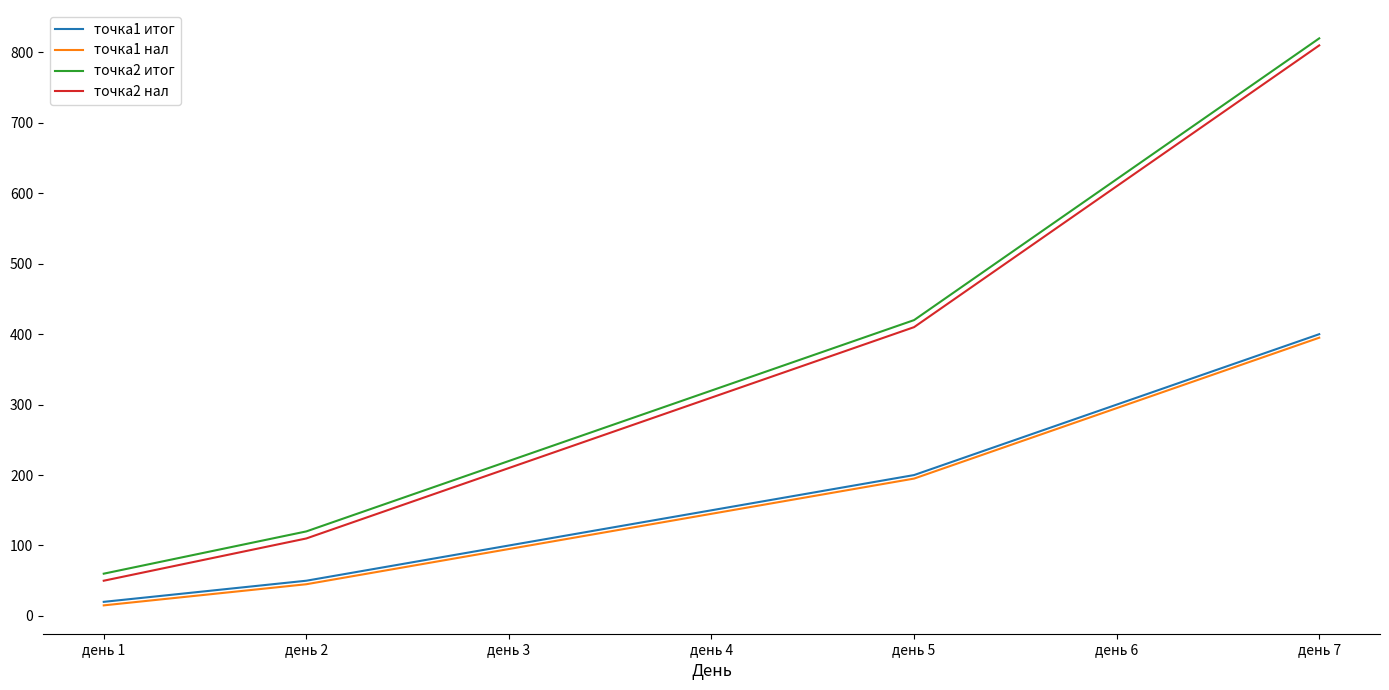

Which category has the lowest value in the точка1 итог series?

день 1